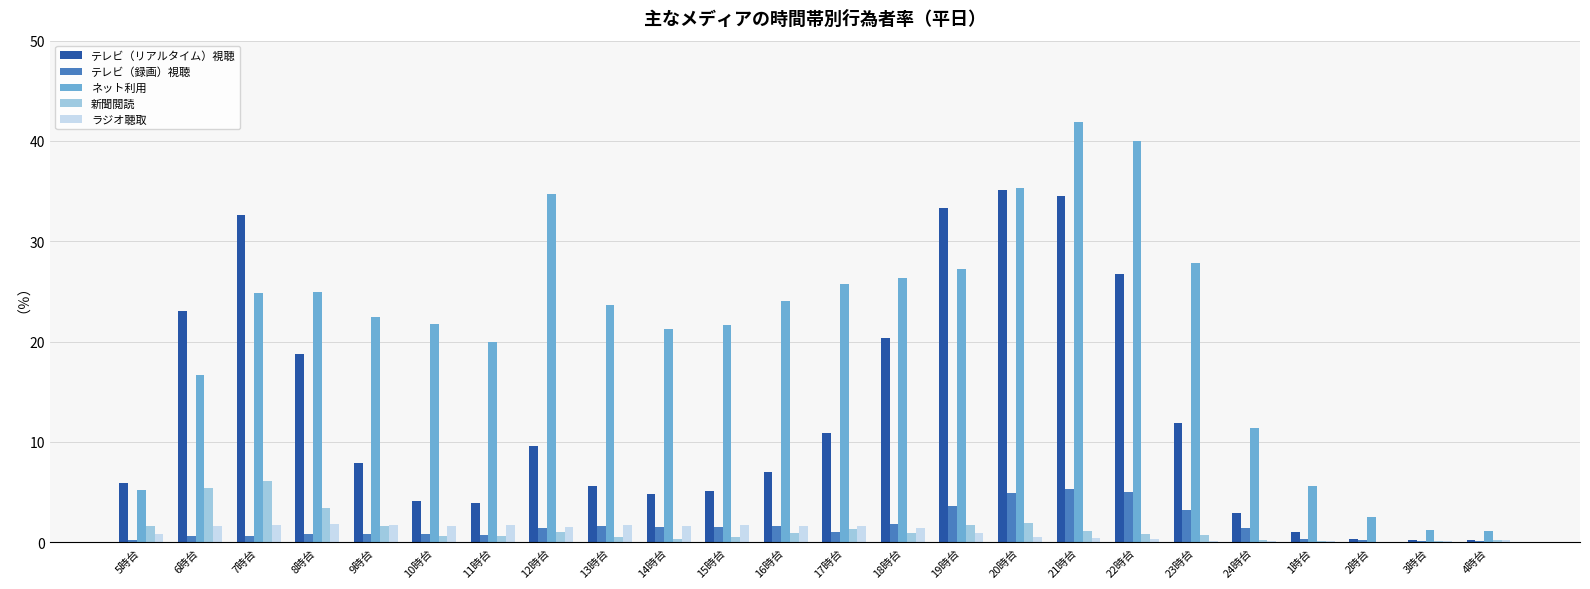

Which series has the widest spread of values?

ネット利用